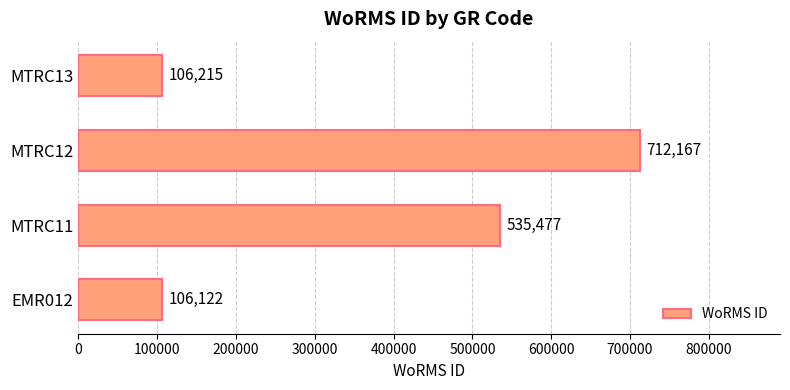

Approximately how many times larger is the value at MTRC11 compared to MTRC13?

5.0